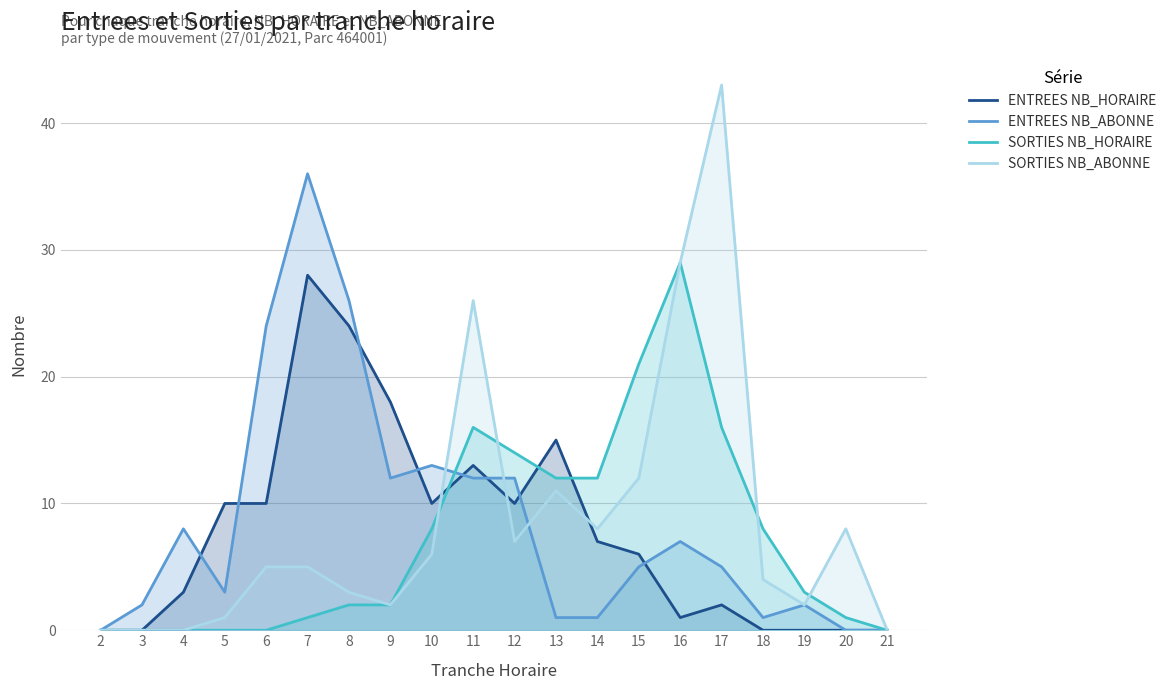

Does the chart have visible grid lines?

Yes